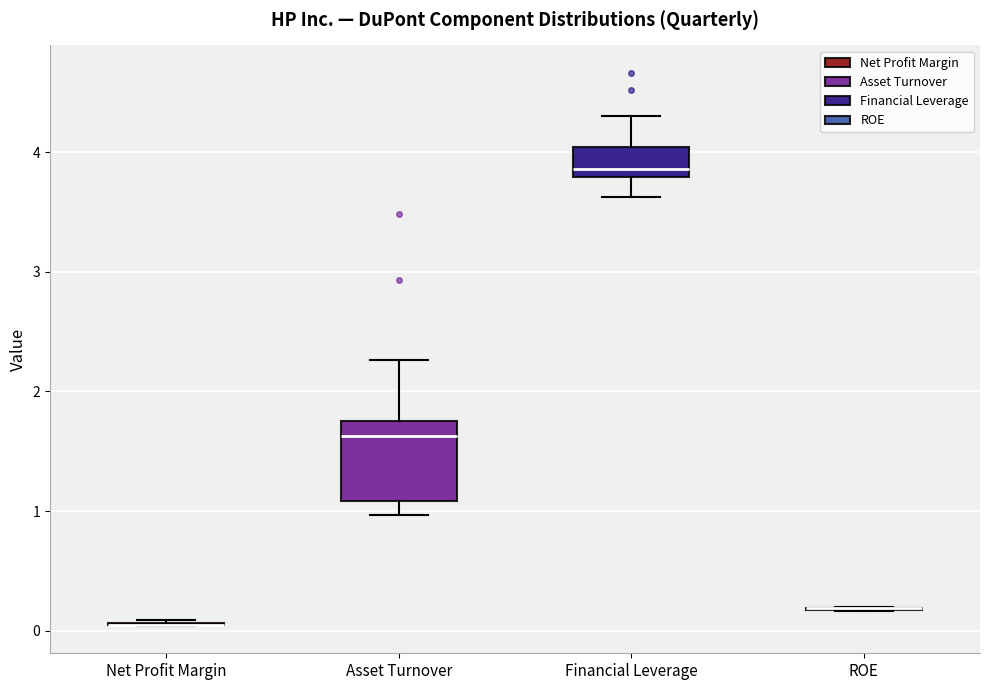

Which box is the tallest, from its lower edge to its upper edge?

Asset Turnover